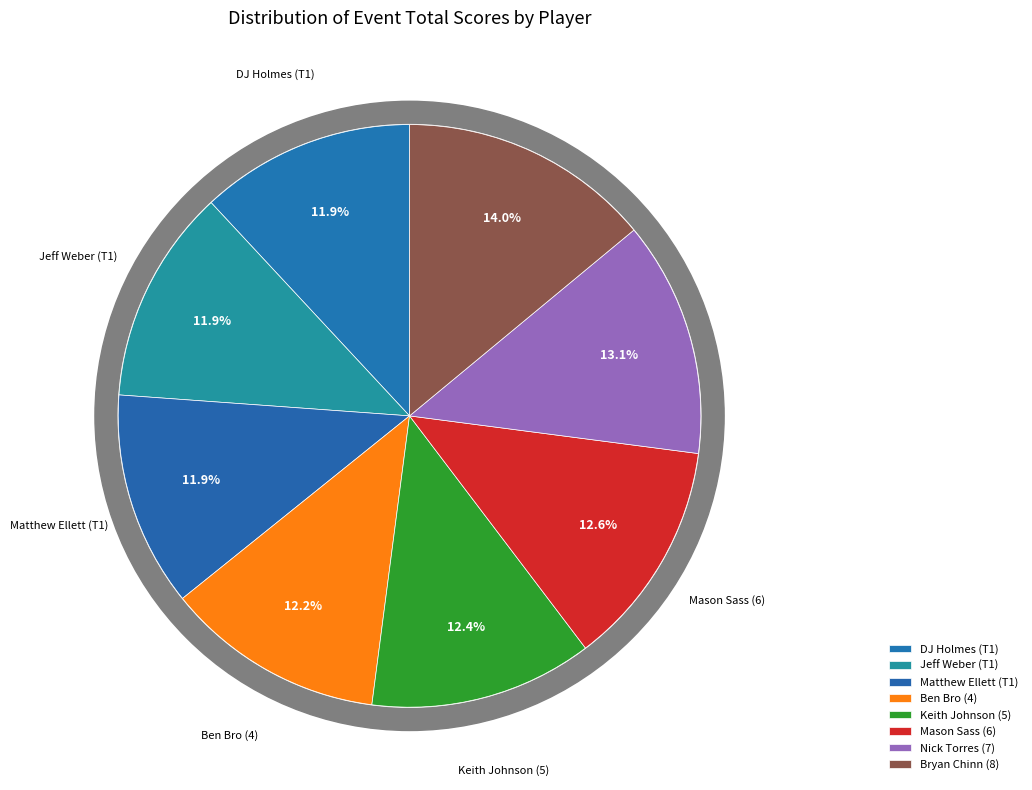

What is the change in value from Ben Bro (4) to Mason Sass (6)?

+2